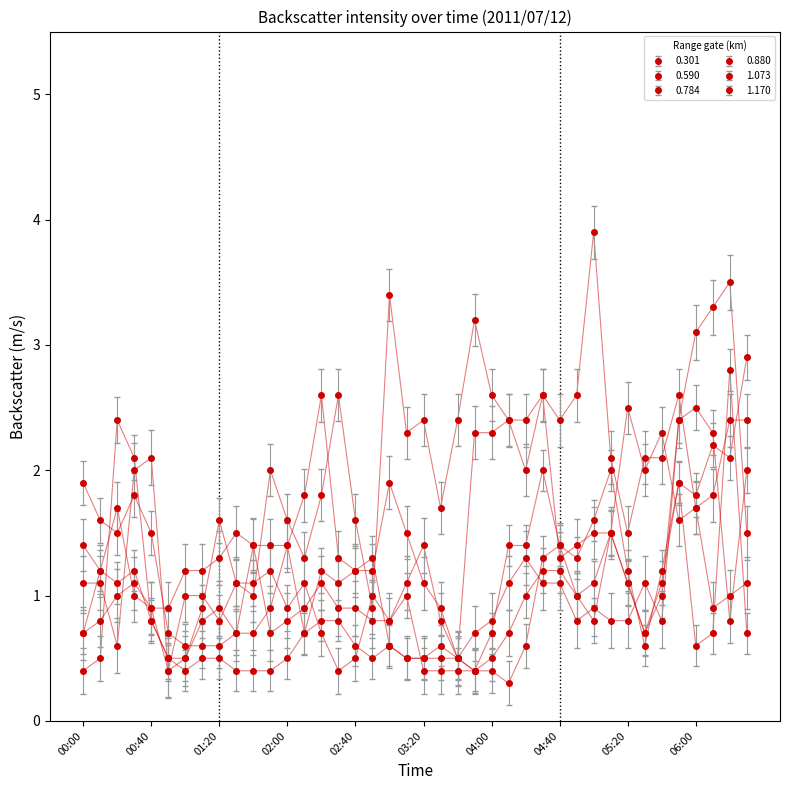

Count the number of data series in this chart.

6